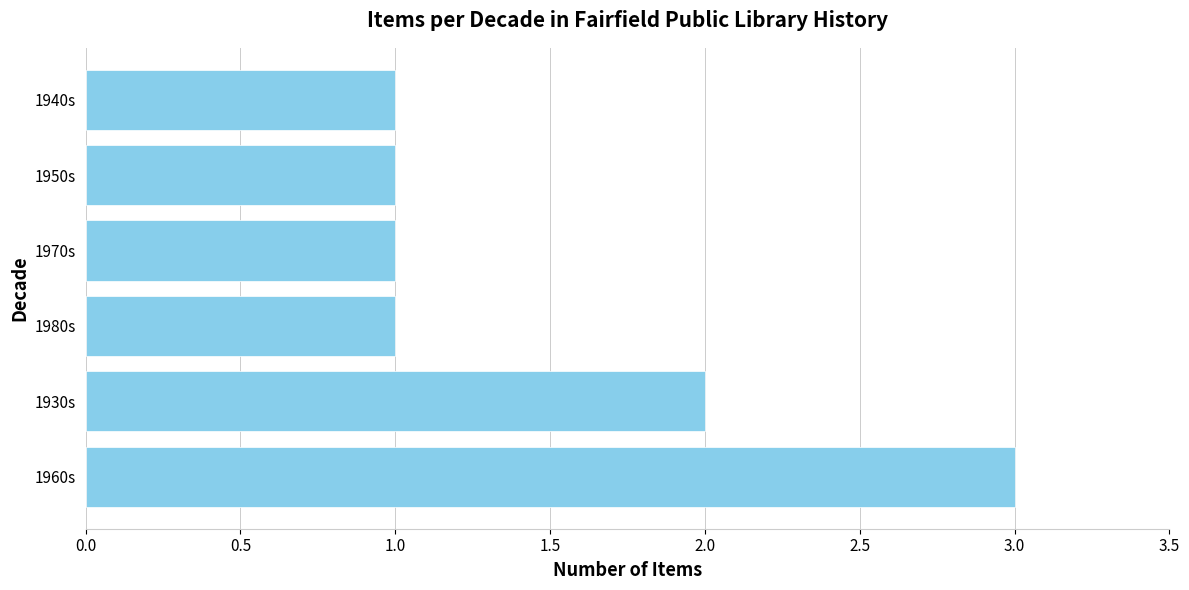

How many bars are there in total?

6